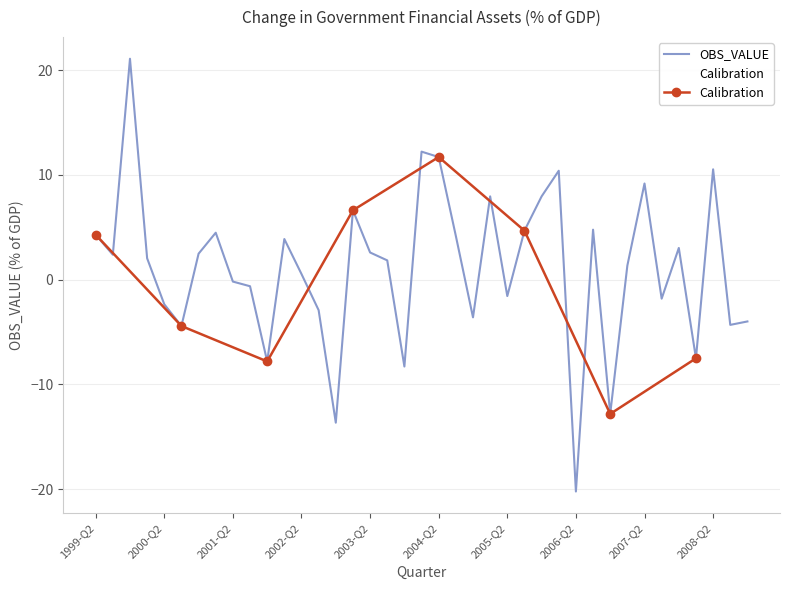

What are all the series names shown in the legend?

OBS_VALUE, Calibration